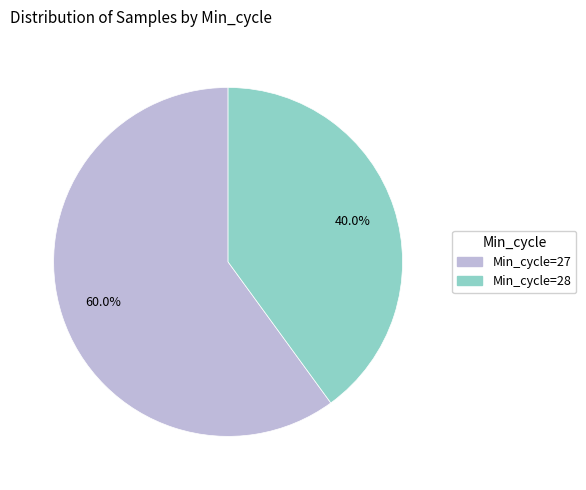

Is there any slice that represents more than half of the pie?

Yes